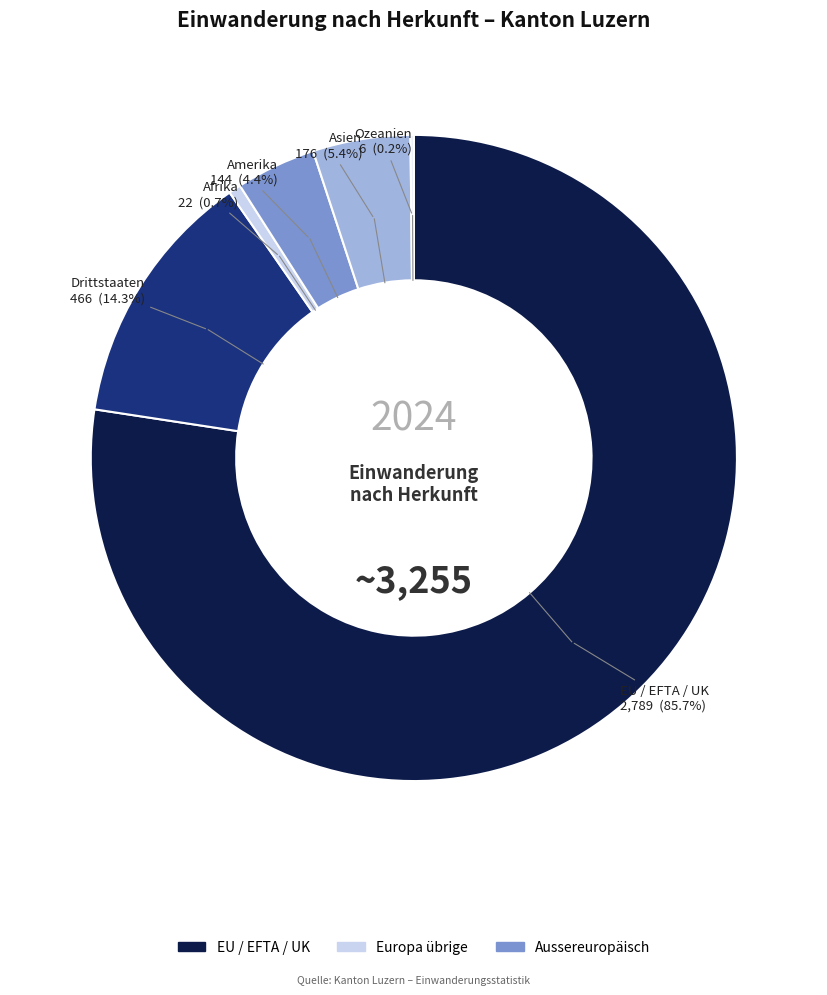

What is the total percentage of Ozeanien and Amerika?

4.2%